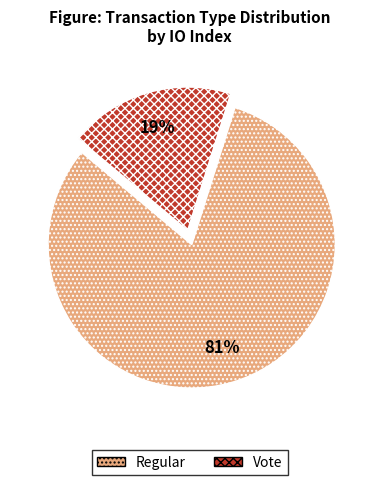

Between Regular and Vote, which is larger?

Regular